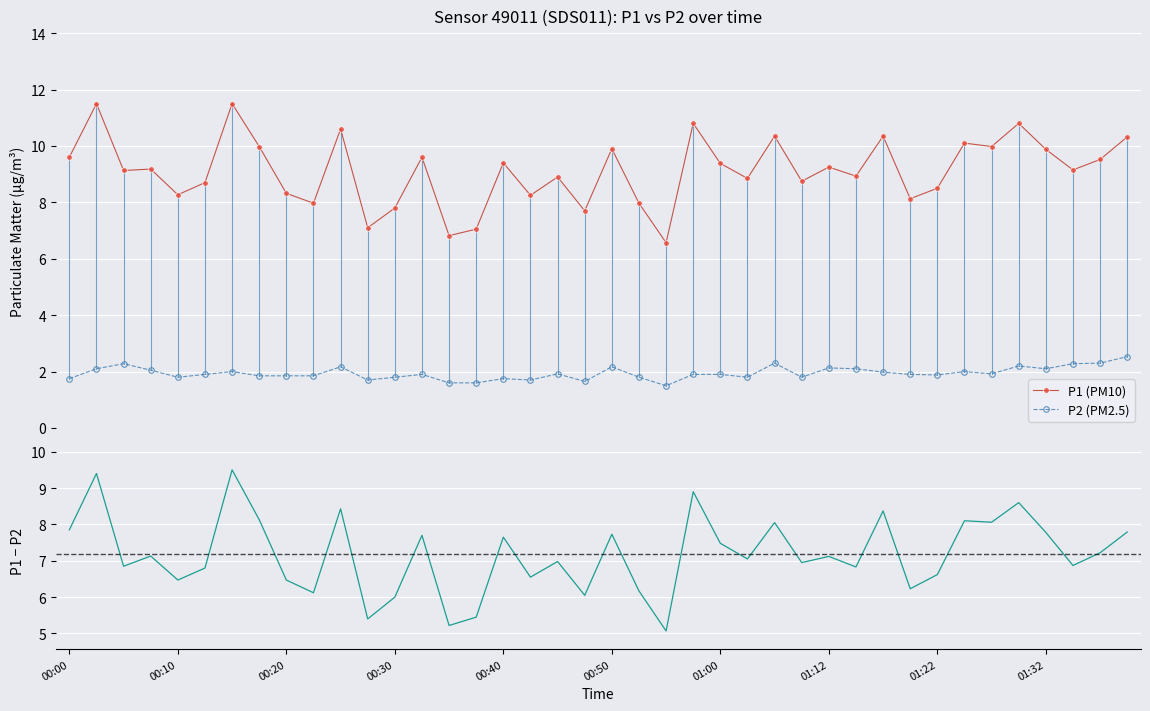

Between 19 and 25, which is larger?

25